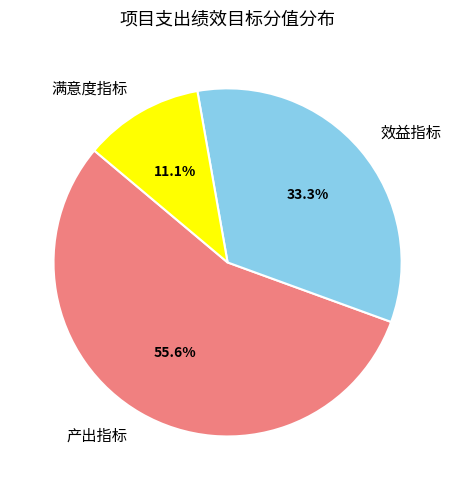

Is it true that 效益指标 is 33% of the pie?

True